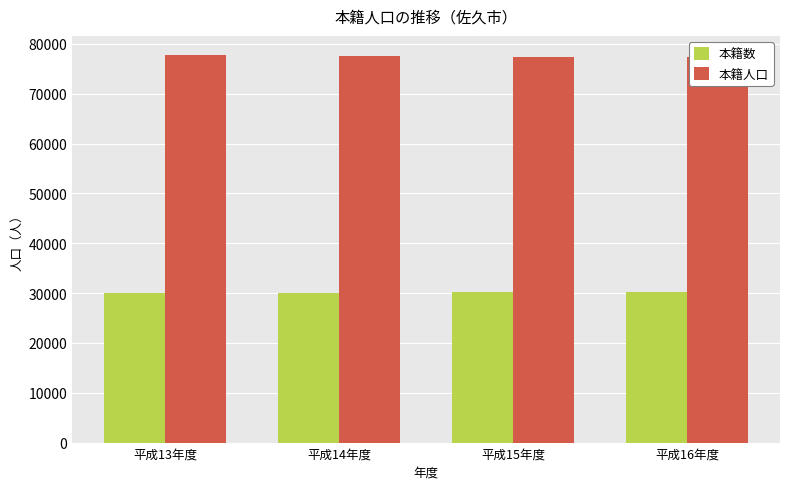

How many values in the 本籍数 series exceed 30161?

1